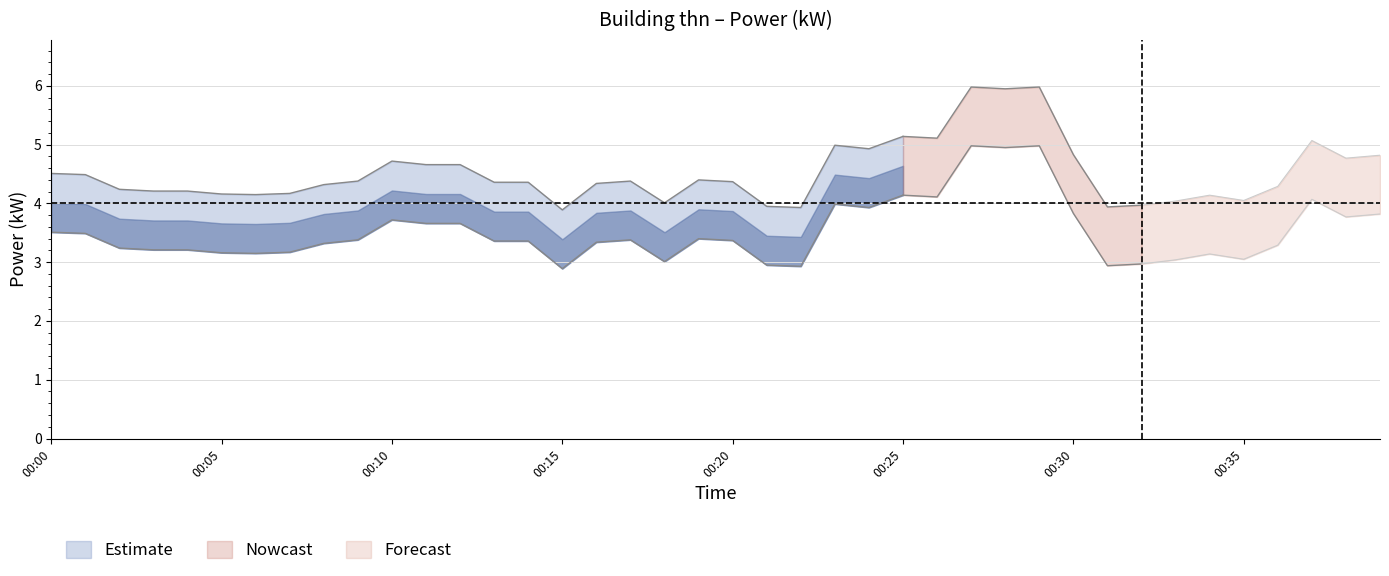

What is the minimum value for power_upper?

3.9